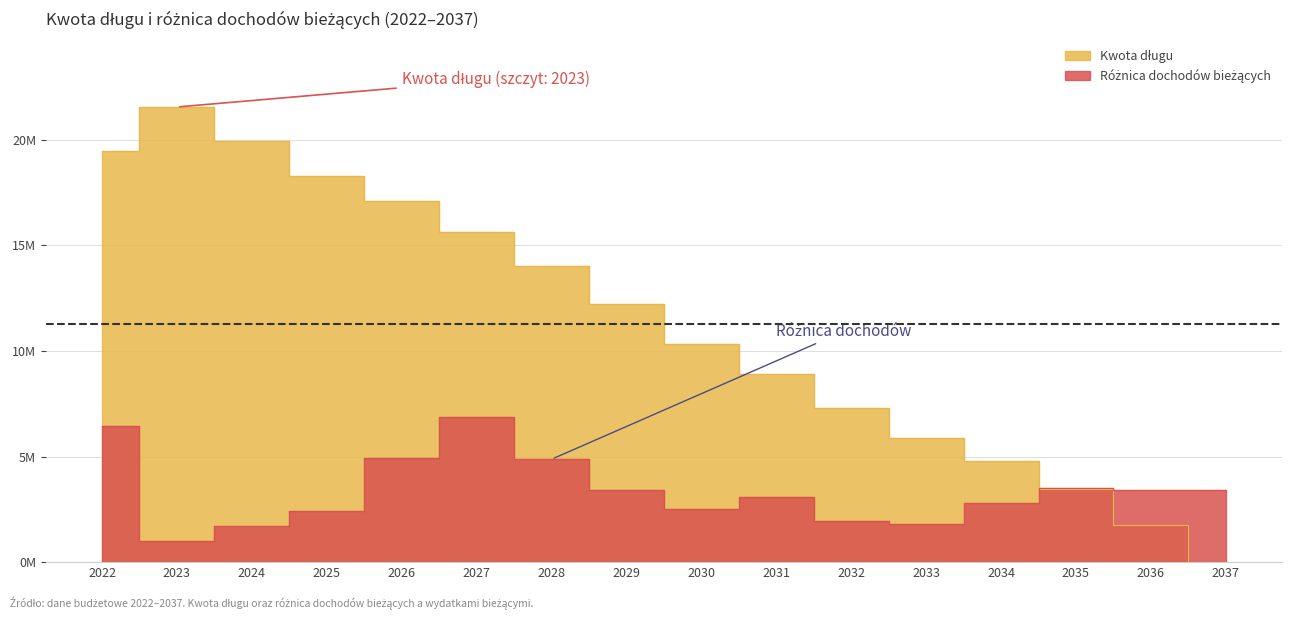

What is the maximum value for Kwota długu?

21543859.5